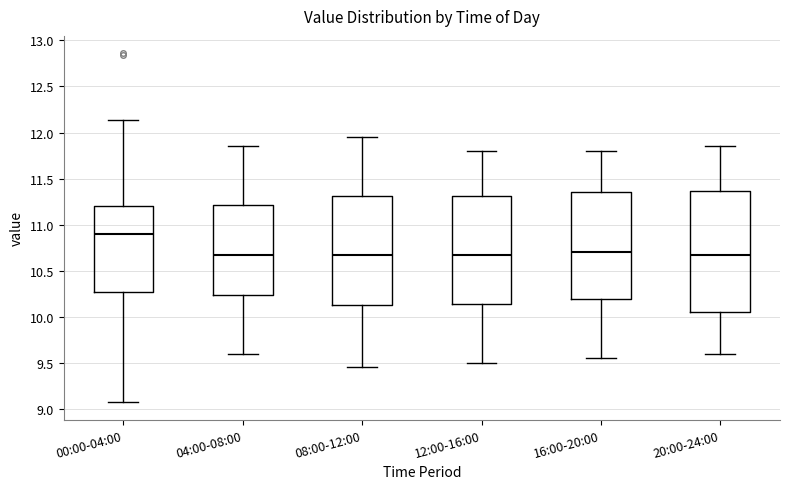

Reading left to right, read every box against the y-axis: the position of its median line, the range the box covers, and the ends of its whiskers. The values are not printed on the chart, so give them approximately, as read against the axis.

00:00-04:00: median 10.90, box 10.25 to 11.20, whiskers 9.05 to 12.15
04:00-08:00: median 10.70, box 10.25 to 11.20, whiskers 9.60 to 11.85
08:00-12:00: median 10.70, box 10.15 to 11.30, whiskers 9.45 to 11.95
12:00-16:00: median 10.70, box 10.15 to 11.30, whiskers 9.50 to 11.80
16:00-20:00: median 10.70, box 10.20 to 11.35, whiskers 9.55 to 11.80
20:00-24:00: median 10.70, box 10.05 to 11.35, whiskers 9.60 to 11.85